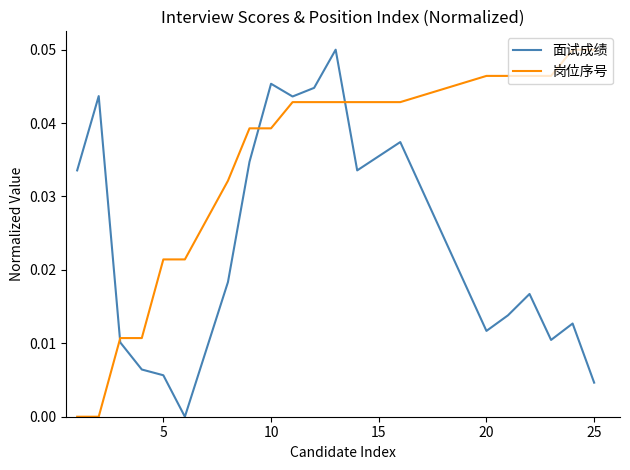

Is this an area chart (filled region under the line)?

No